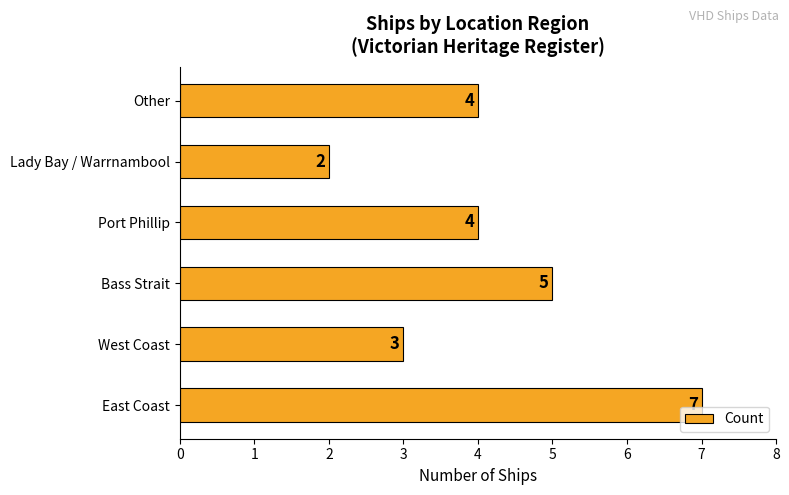

The value at Lady Bay / Warrnambool is 3. True or false?

False